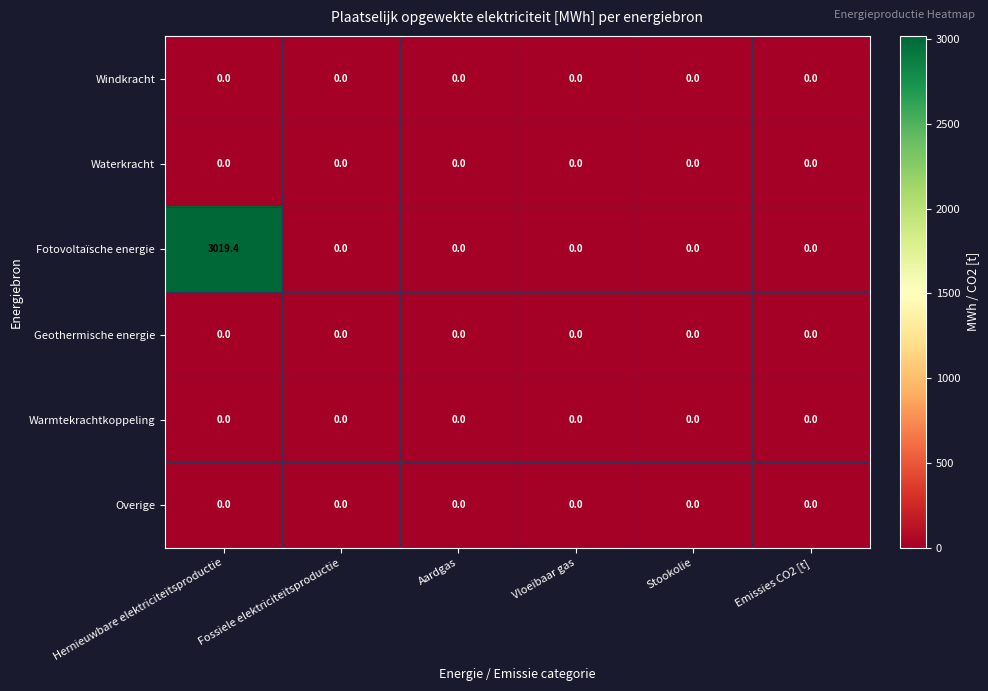

Which series changed the most between Hernieuwbare elektriciteitsproductie and Stookolie?

Fotovoltaïsche energie